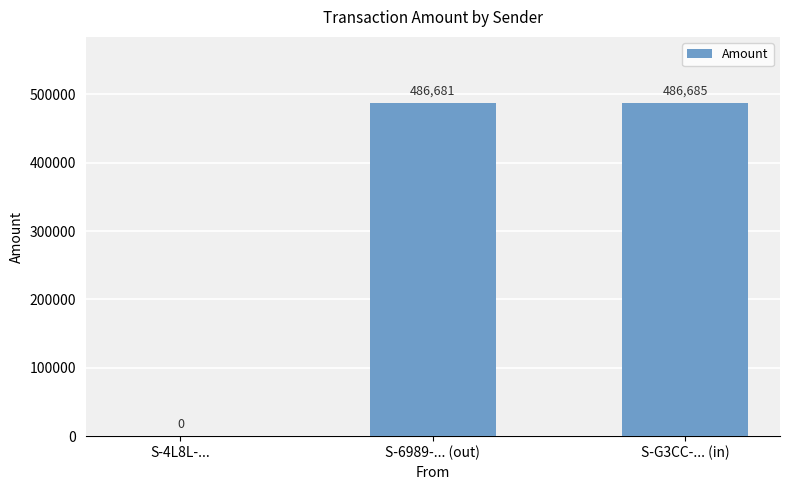

Are the bars horizontal?

No